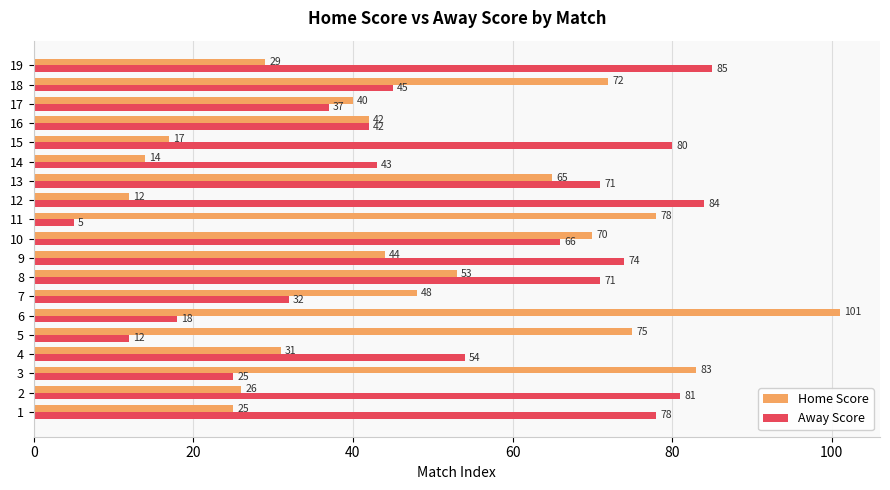

Where is Away Score nearest to the value 45?

18